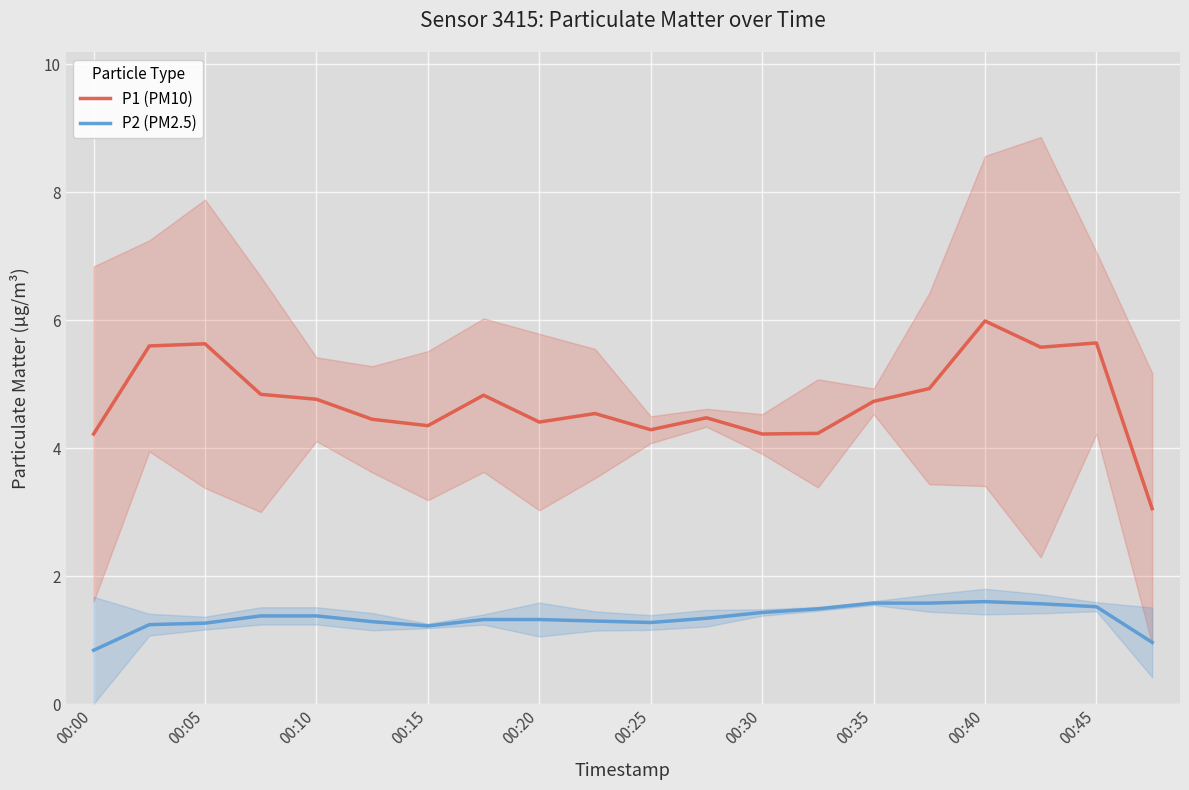

Rank the series by their average value, from highest to lowest.

P1 (PM10), P2 (PM2.5)